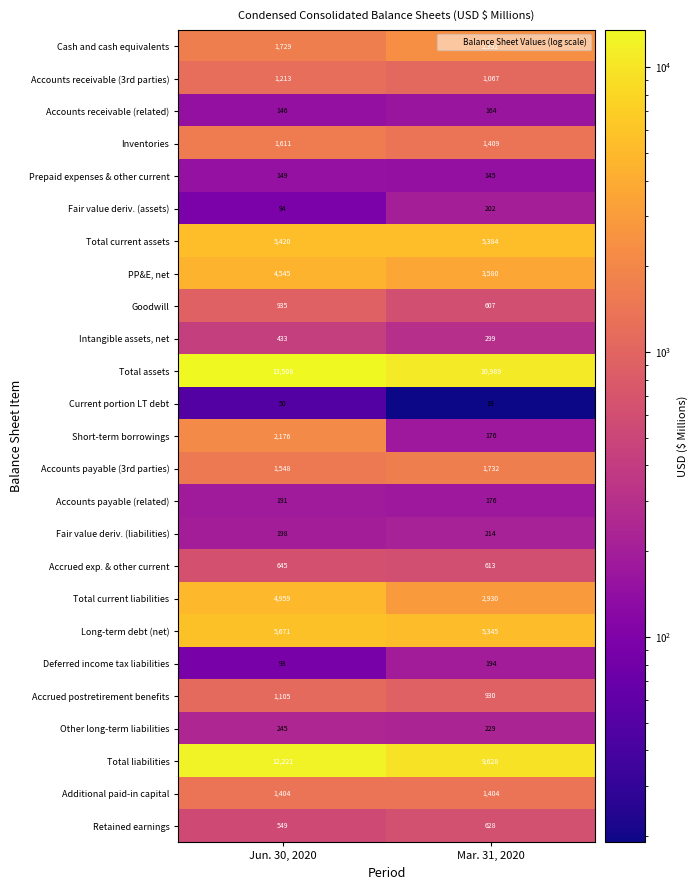

What is the approximate value of Accrued exp. & other current at Jun. 30, 2020, to the nearest 5?

645